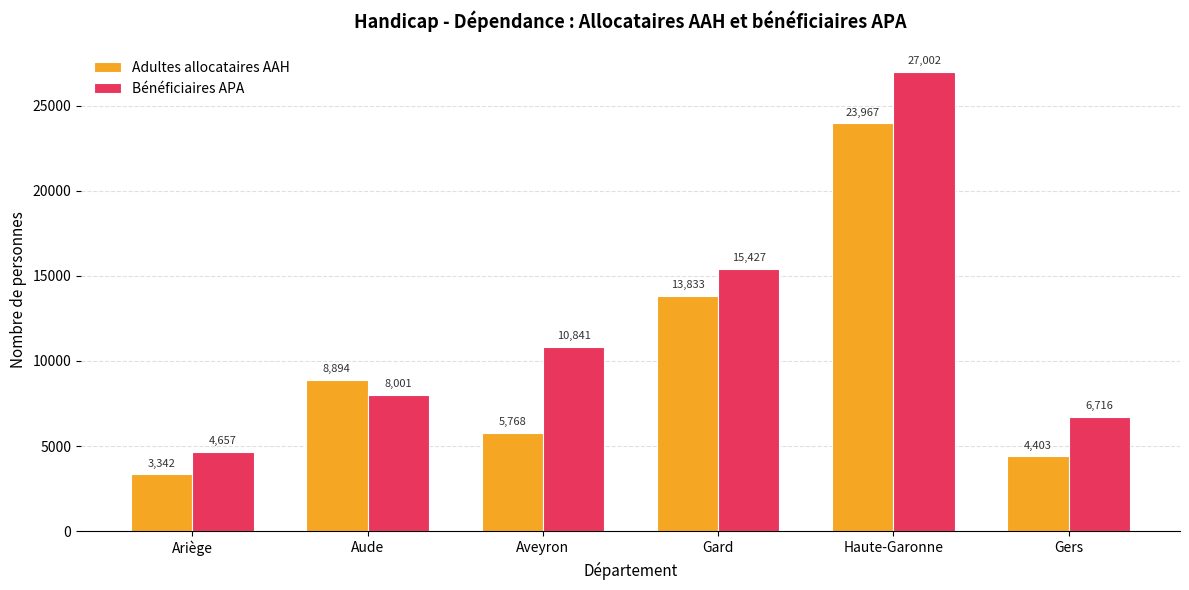

What is the difference between the second highest and minimum values in the Adultes allocataires AAH series?

10491